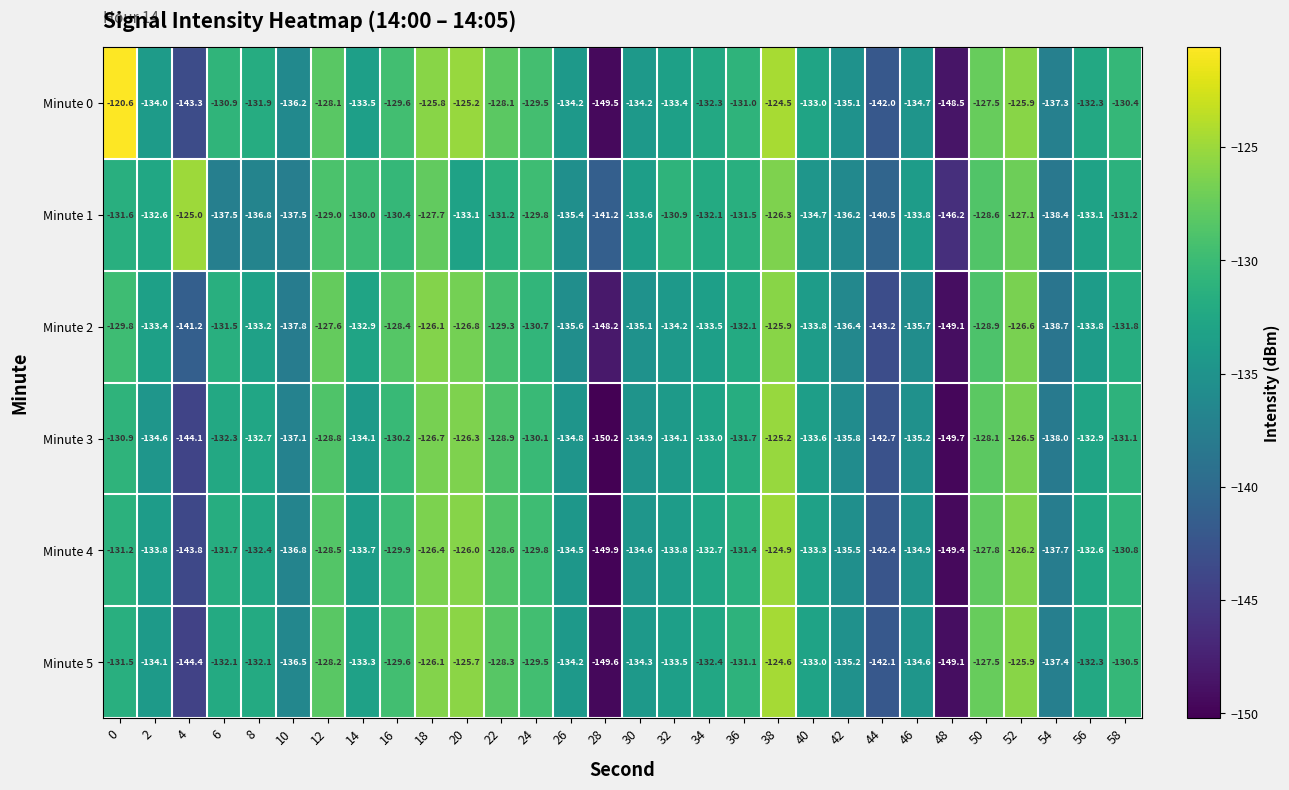

What is the total value across all series at 42?

-814.2